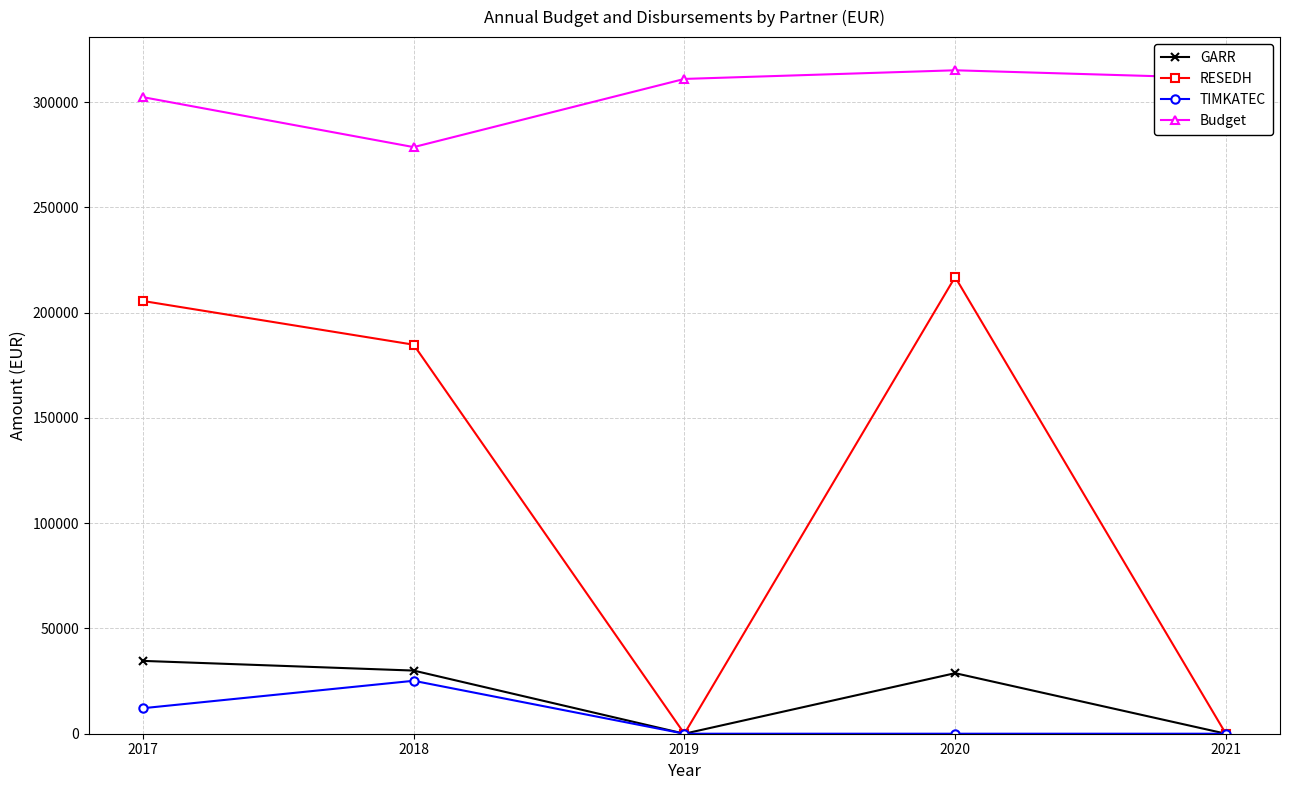

What are all the series names shown in the legend?

GARR, RESEDH, TIMKATEC, Budget